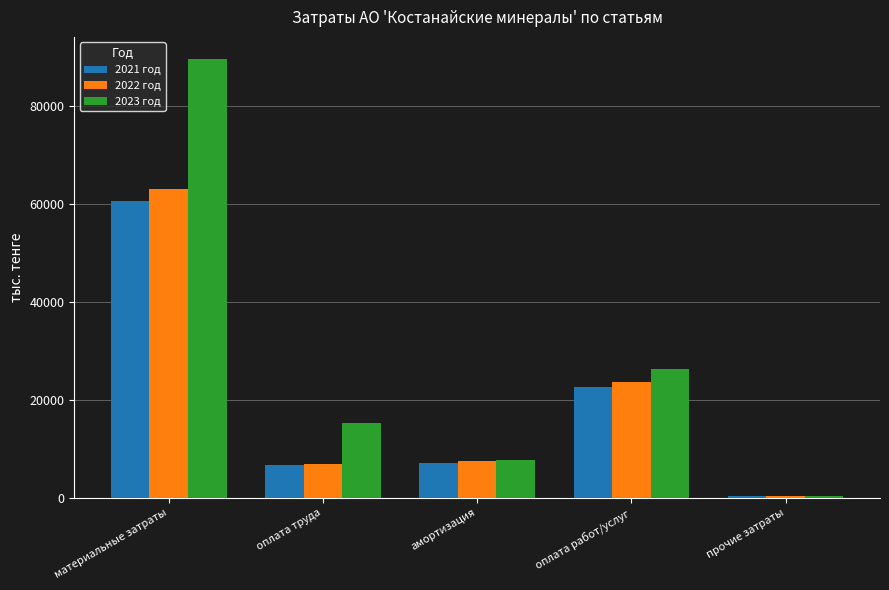

Is it true that 2021 год equals 40477.0 at оплата работ/услуг?

False